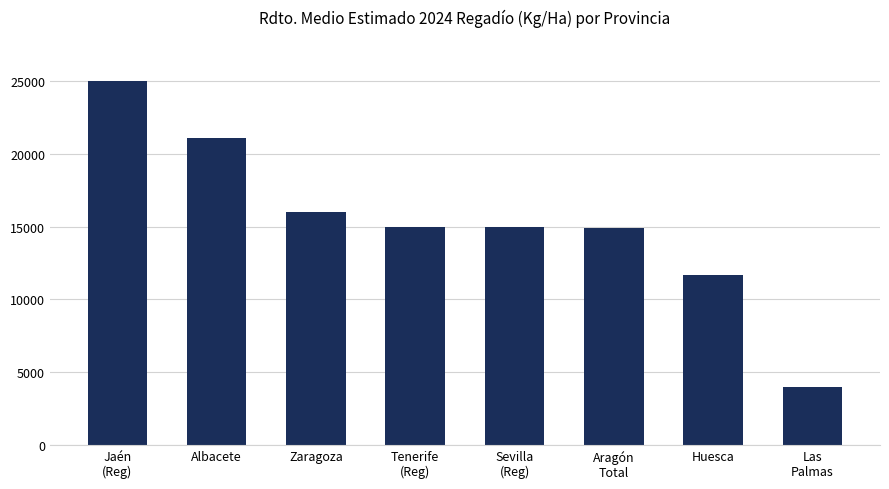

What is the difference between the maximum and minimum values?

21000.0